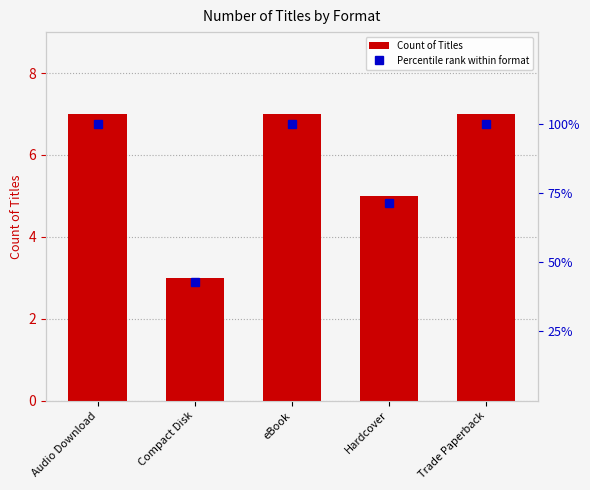

Which series changed the most between Hardcover and Trade Paperback?

Percentile rank within format